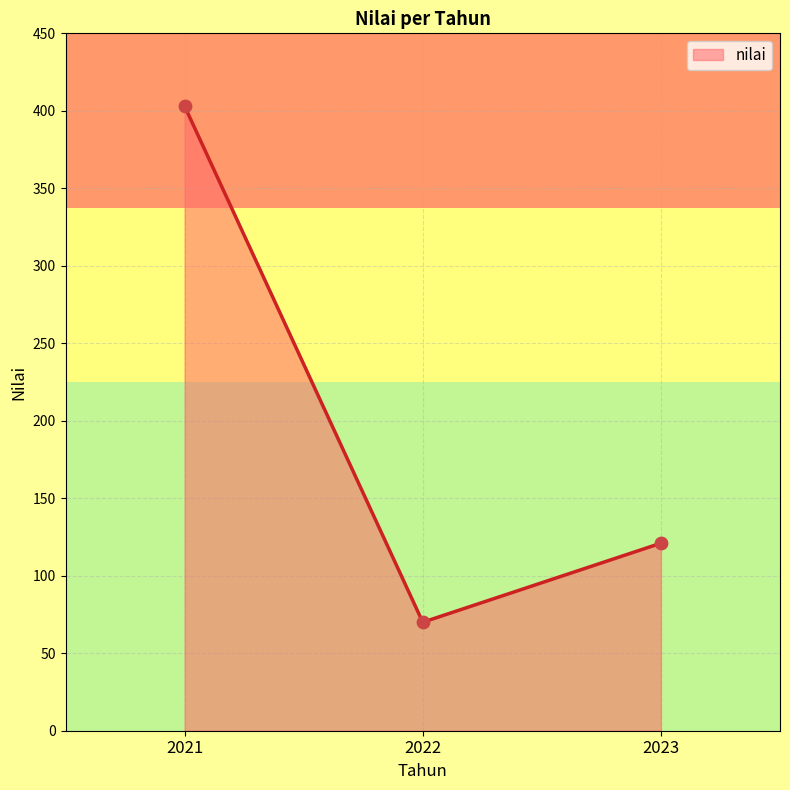

What is the change in value from 2022 to 2023?

+51